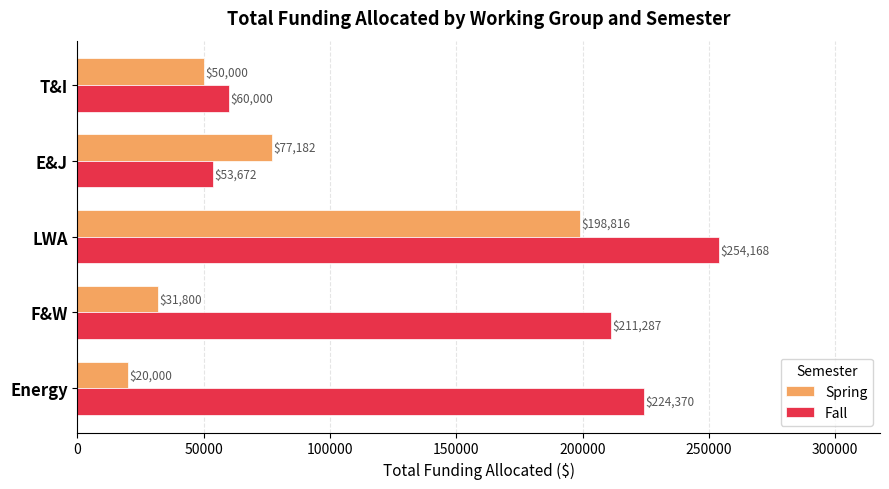

What is the sum of all Spring values?

377798.0